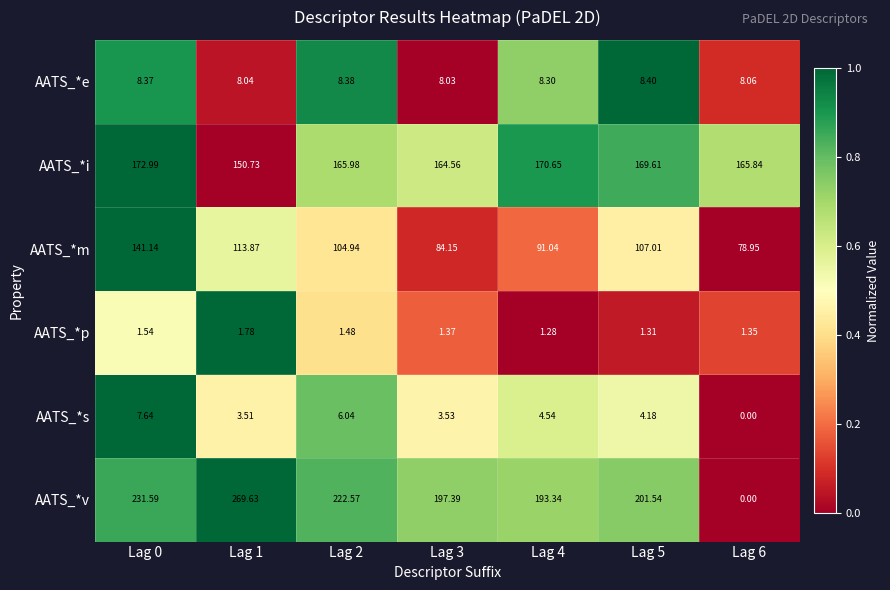

At which category does the chart reach its minimum across all series?

Lag 6